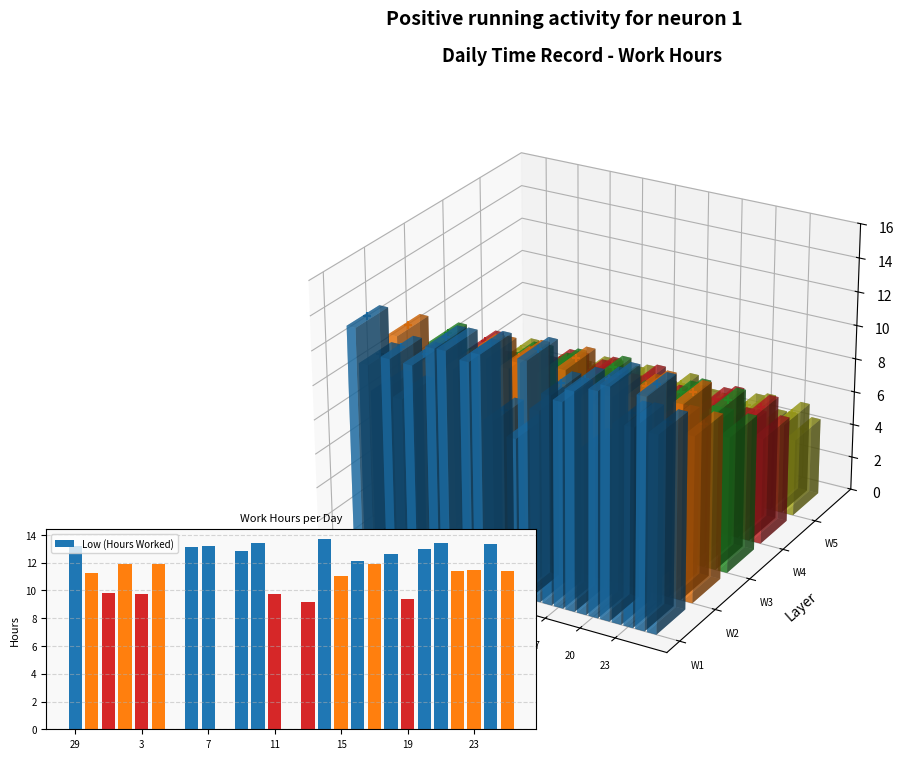

What is the sum of all values?

284.2